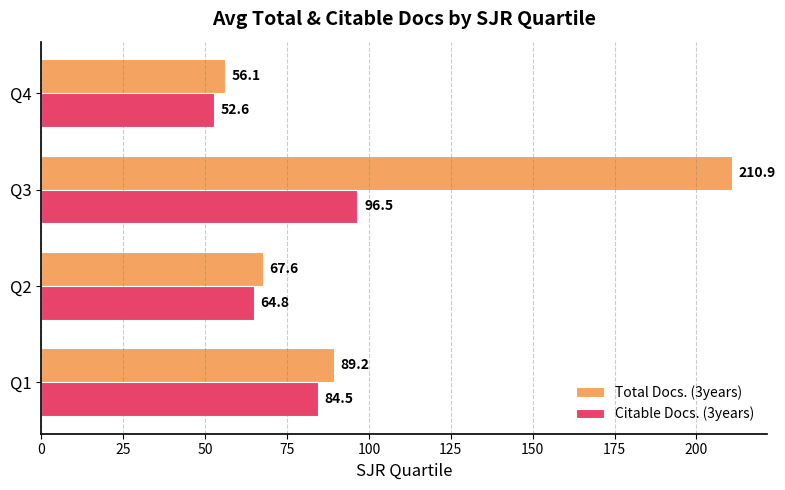

Which series has the widest spread of values?

Total Docs. (3years)